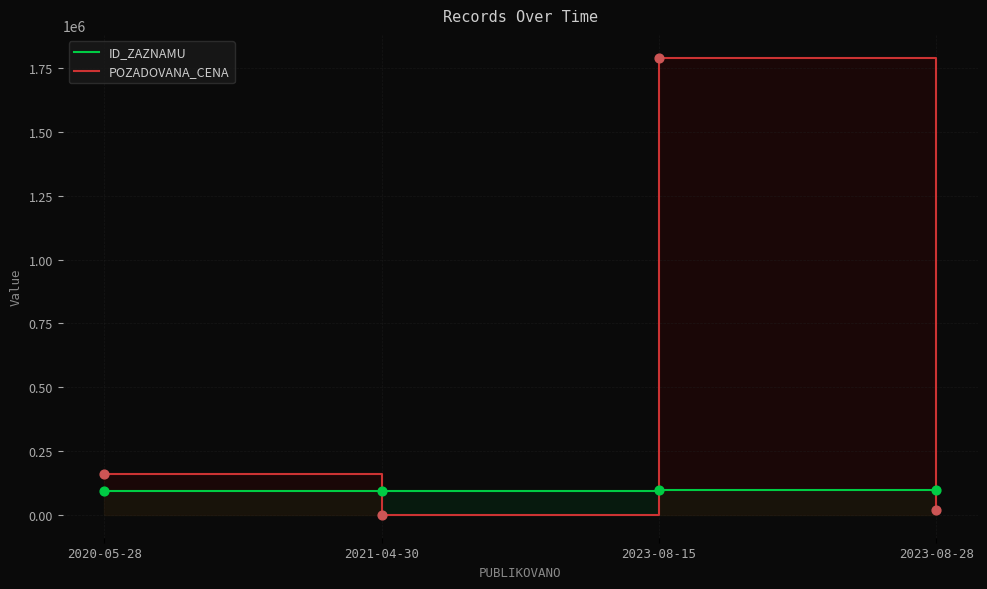

Which series reaches the maximum Y coordinate?

POZADOVANA_CENA